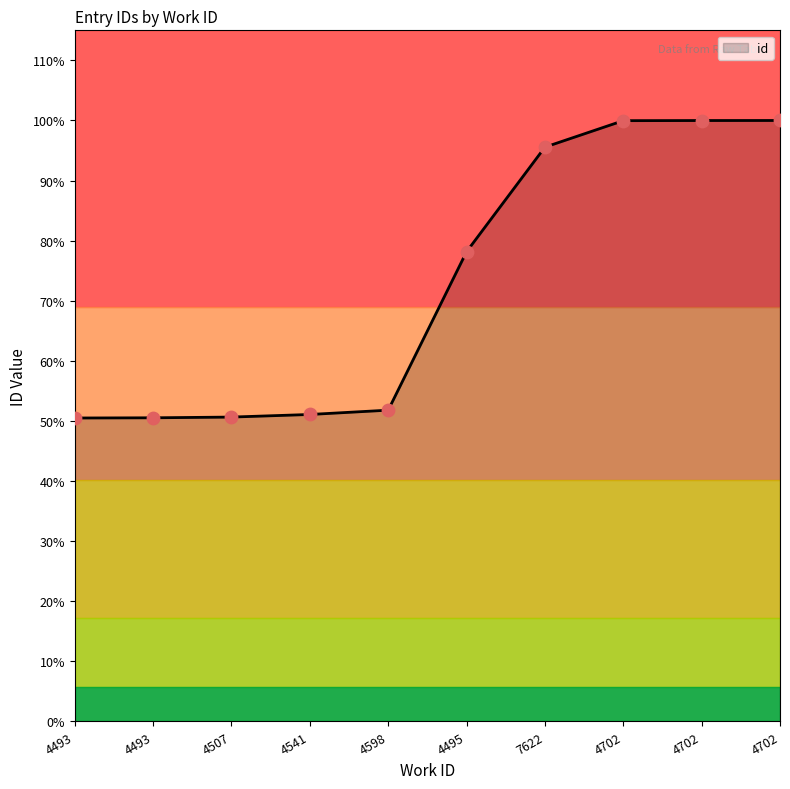

Approximately how many times larger is the value at 4495 compared to 4598?

1.5